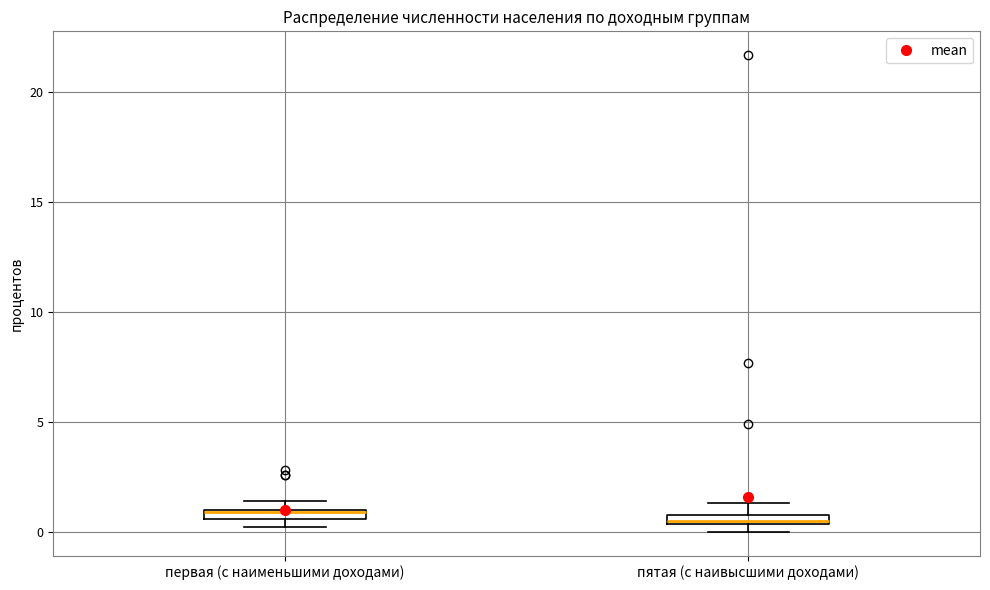

Where does the upper whisker of the box for пятая (с наивысшими доходами) end on the y-axis? The values are not printed on the chart, so give them approximately, as read against the axis.

1.5